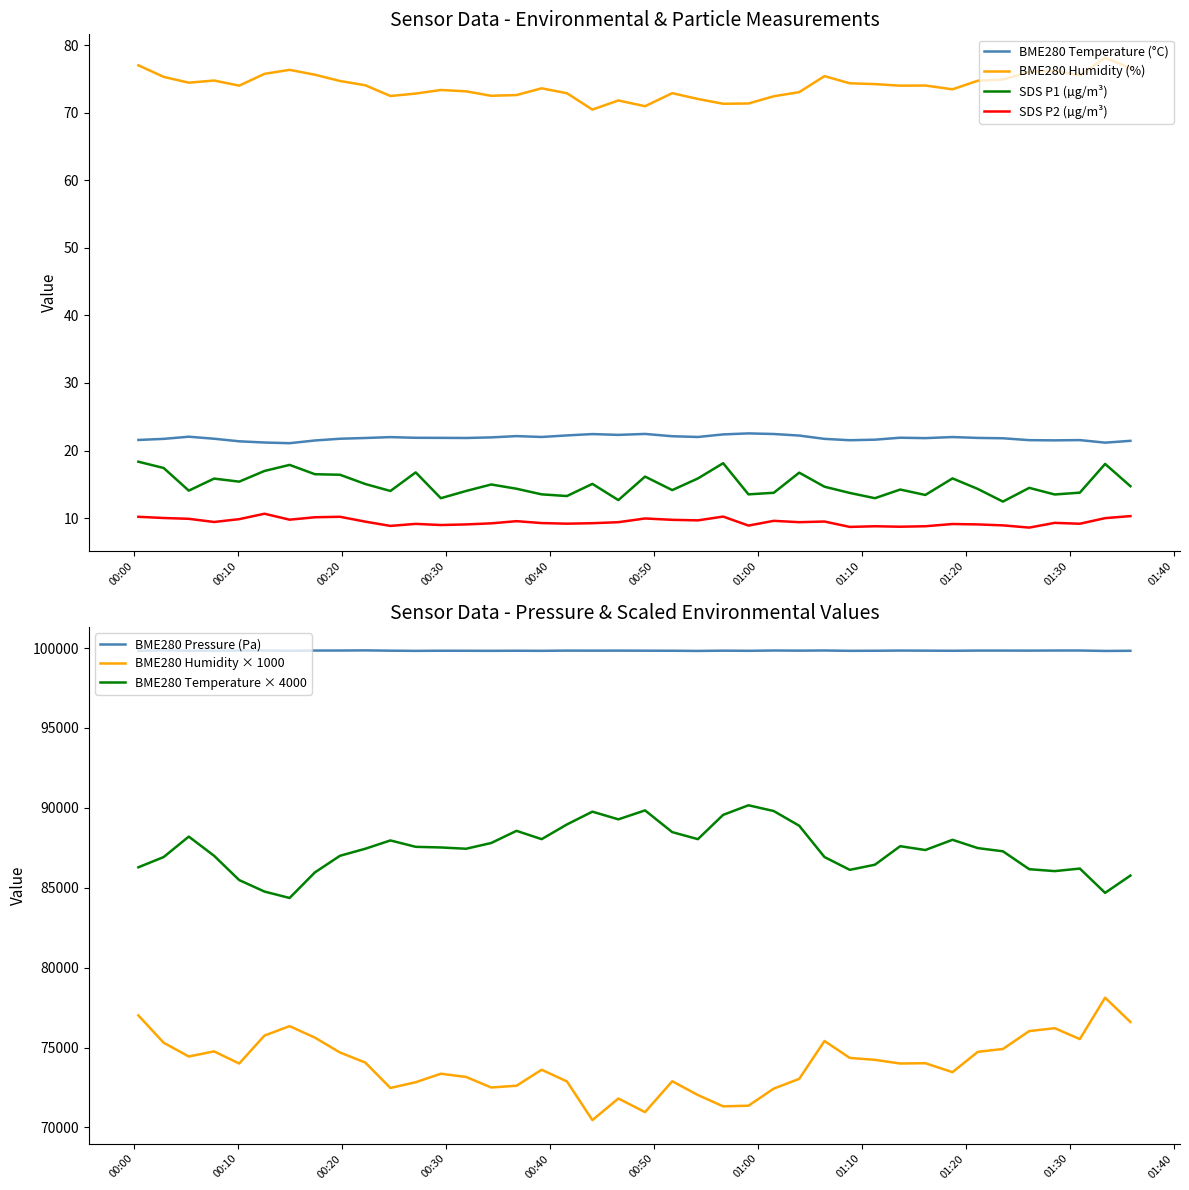

Which series has the widest spread of values?

BME280_pressure